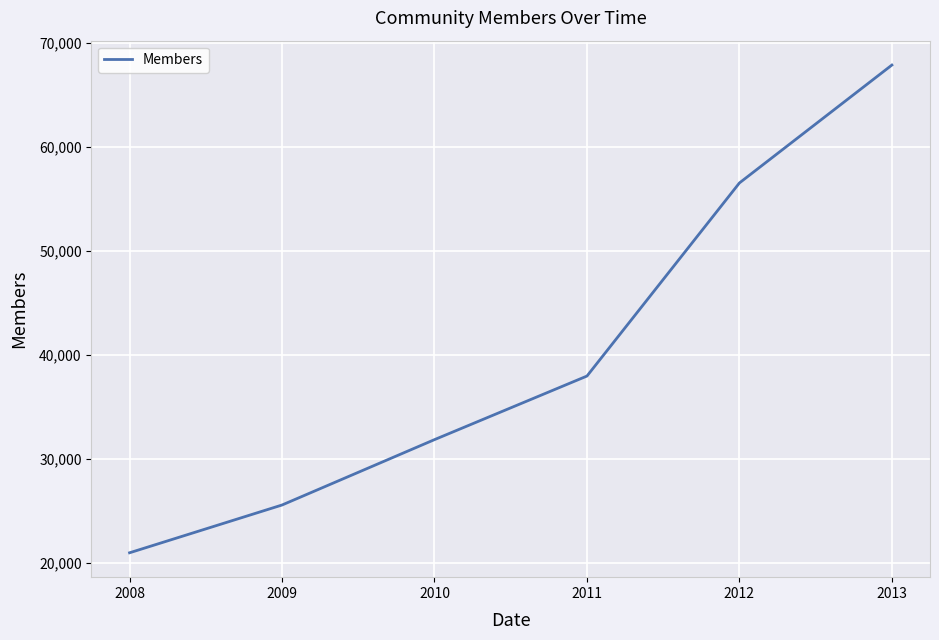

Where is the data nearest to the value 44451?

2011